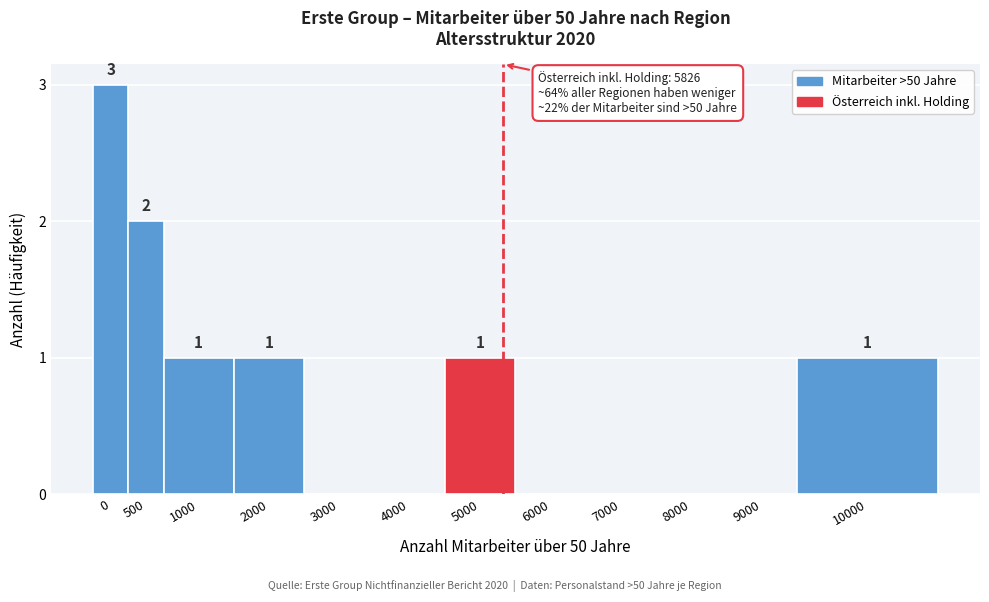

Reading left to right, list all the values displayed in this chart.

0=3	500=2	1000=1	2000=1	3000=0	4000=0	5000=1	6000=0	7000=0	8000=0	9000=0	10000=1